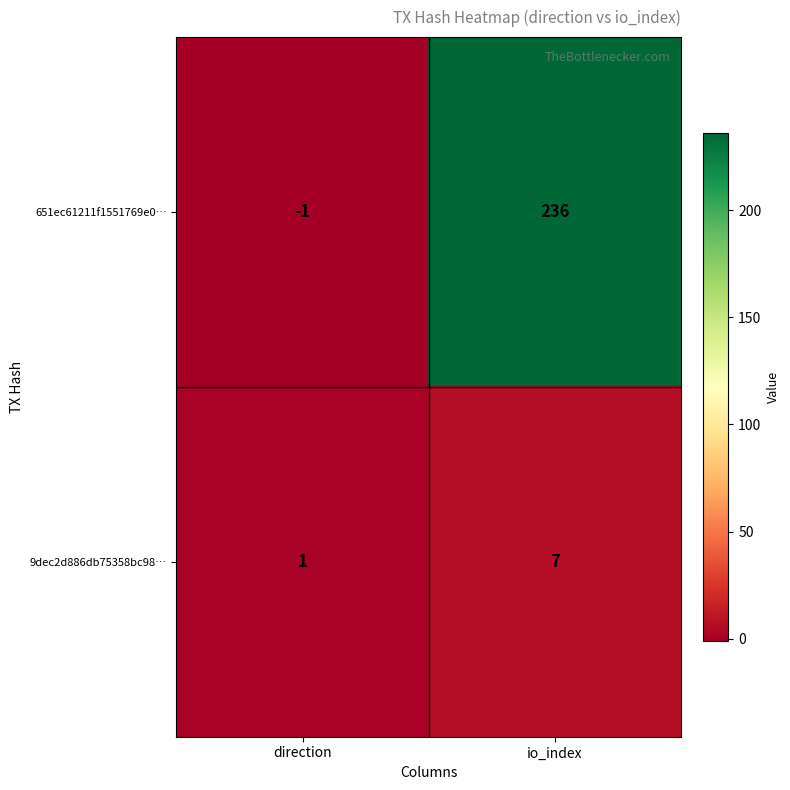

Count the number of data series in this chart.

2